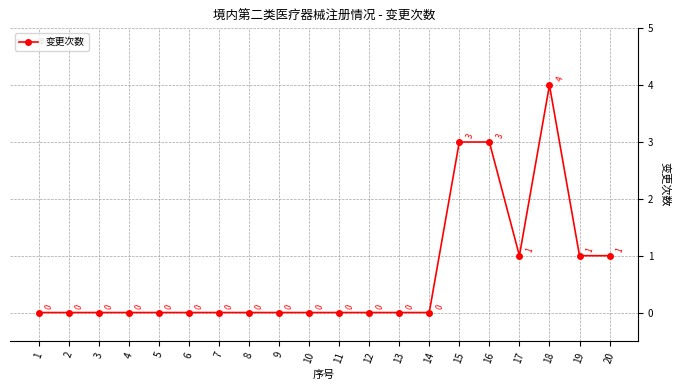

How many lines are shown in the chart?

1